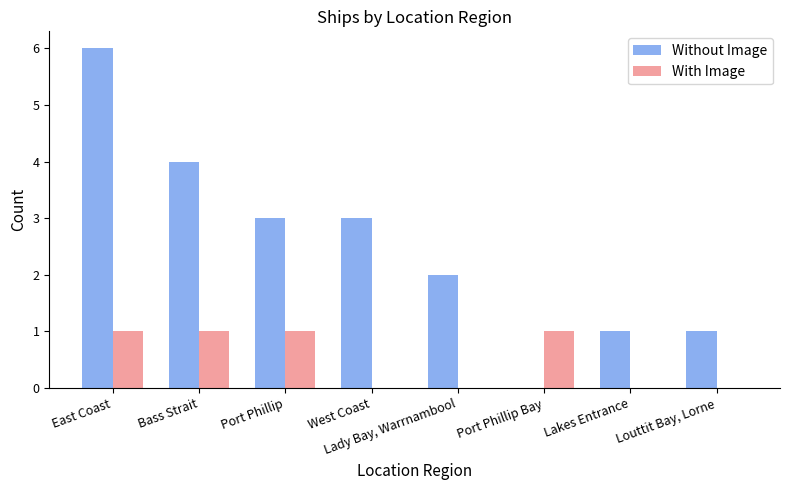

Where does the Without Image series first go above 3?

East Coast